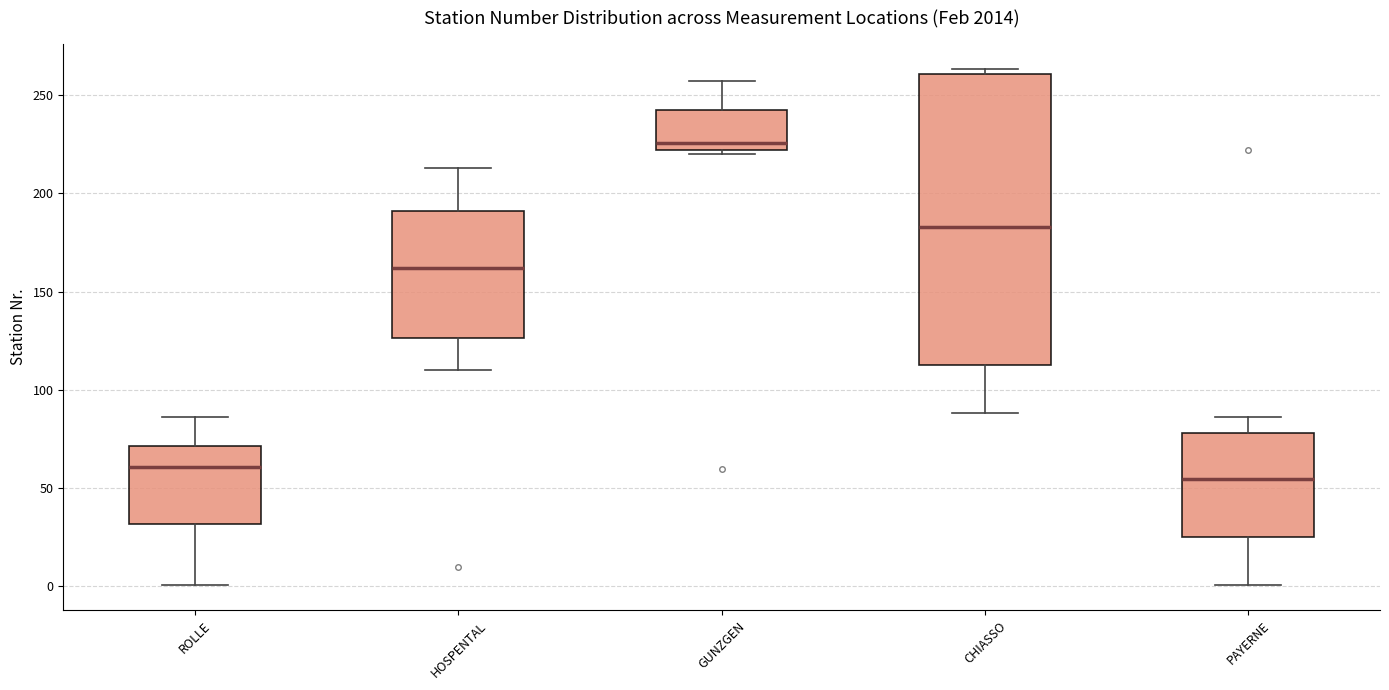

Which box's median line is the highest?

GUNZGEN